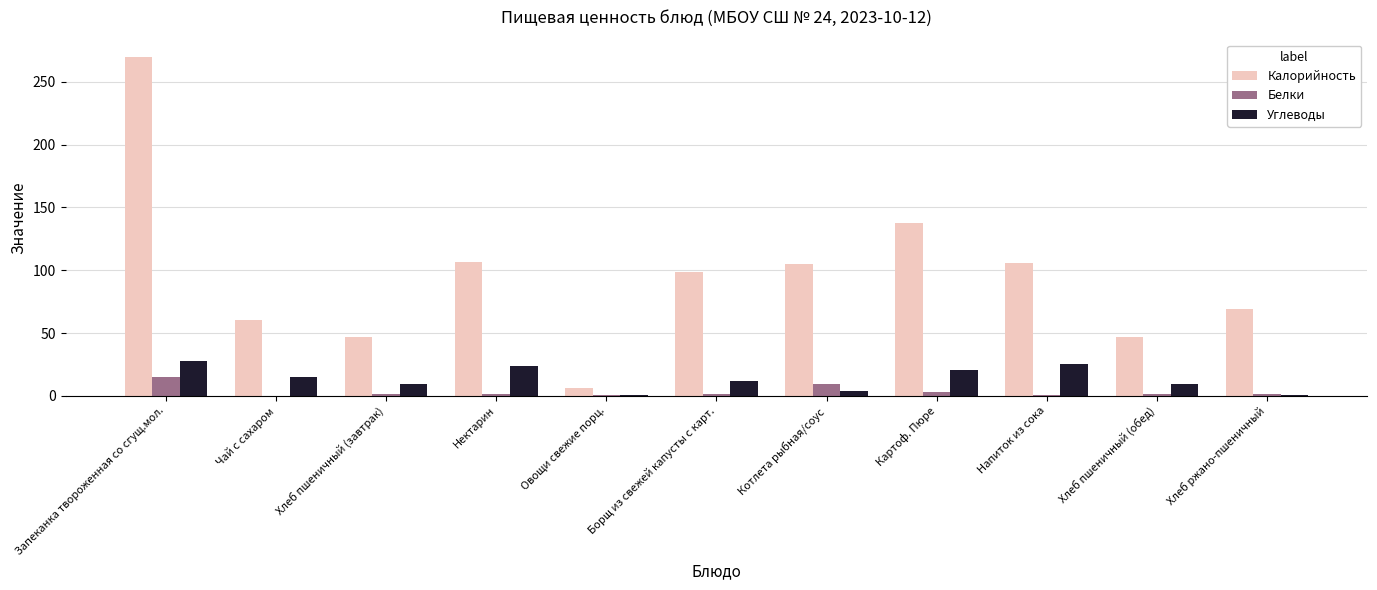

Between Овощи свежие порц. and Борщ из свежей капусты с карт., which series saw the biggest shift?

Калорийность